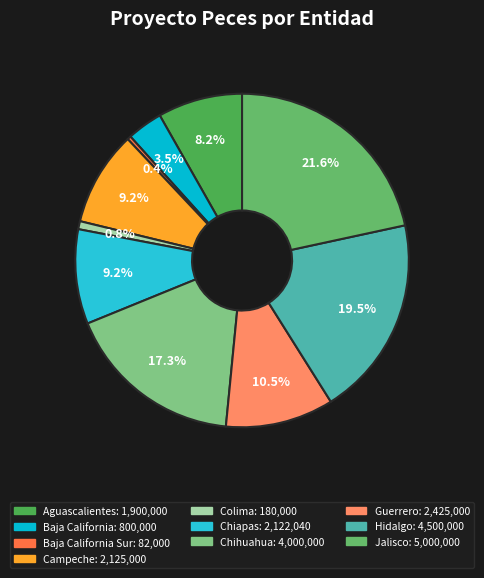

How many segments does this pie chart have?

10